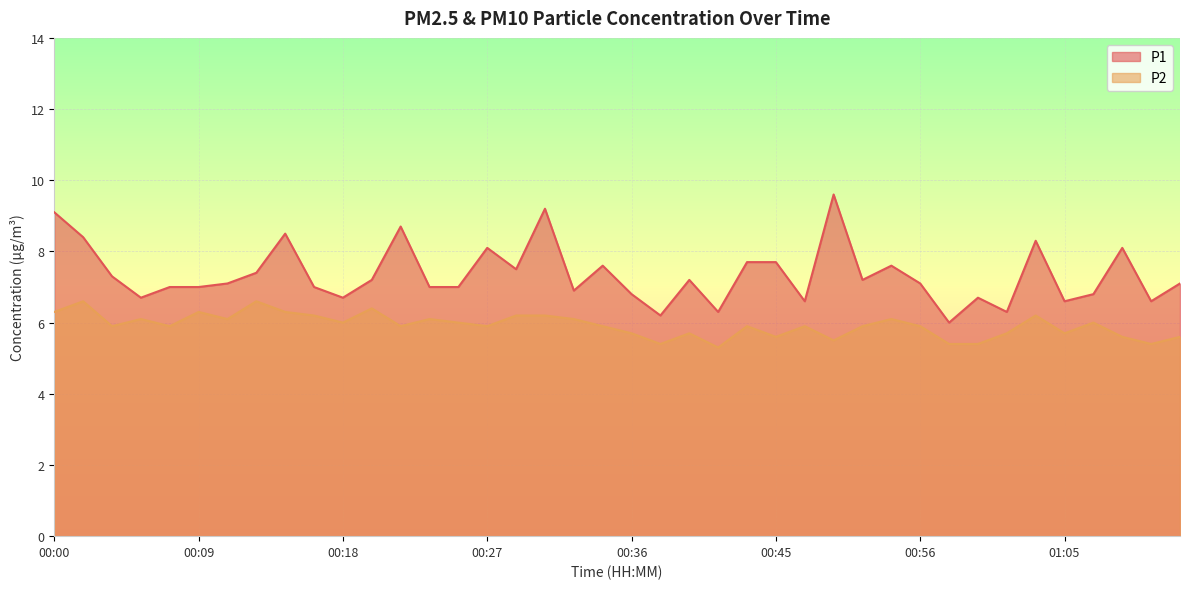

Read the P1 value at 01:07.

6.8